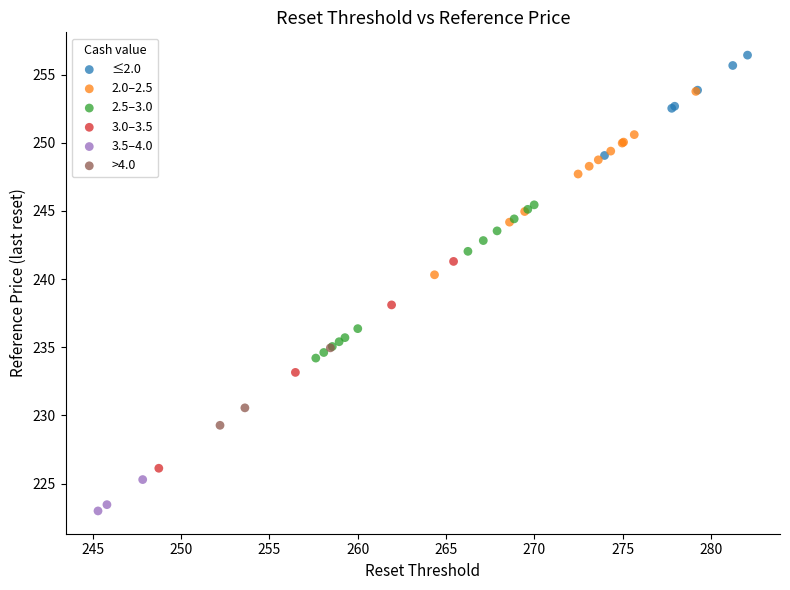

Which series contains the lowest Y value?

3.5–4.0